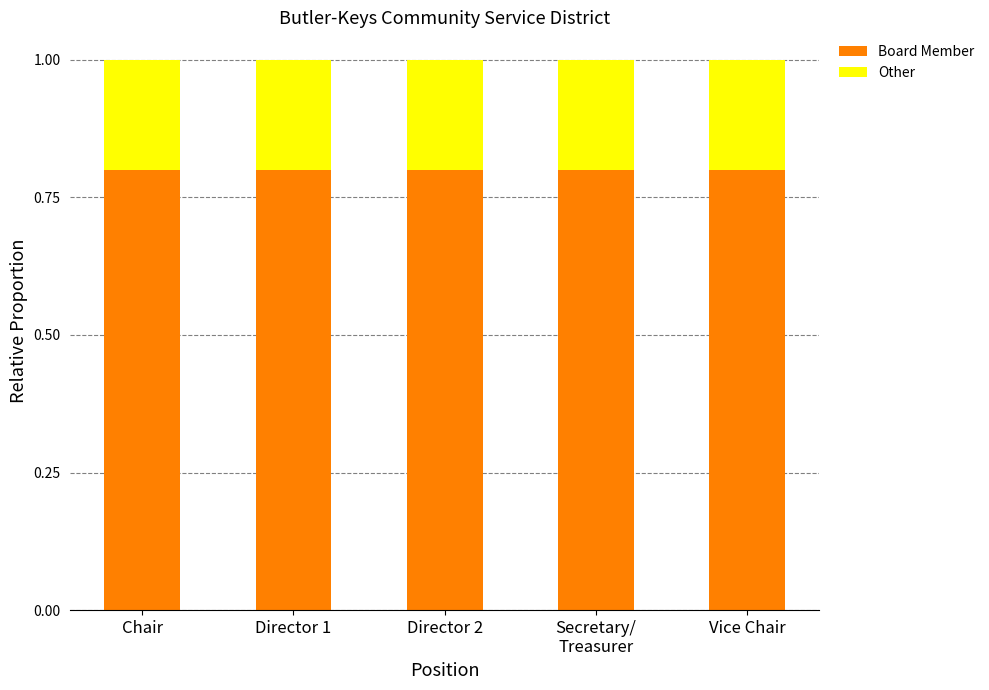

What is the value of the Board Member bar at the 3rd from the left?

0.8